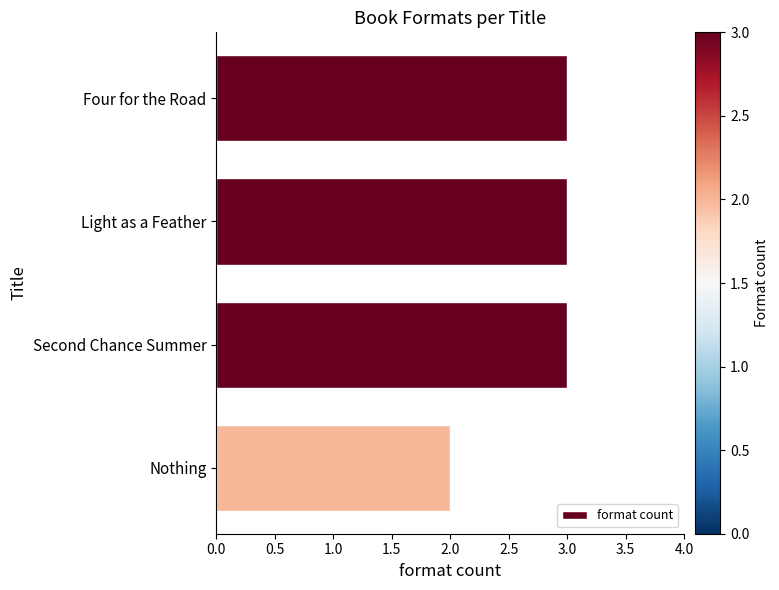

Are the bars grouped side by side (vs. stacked)?

No